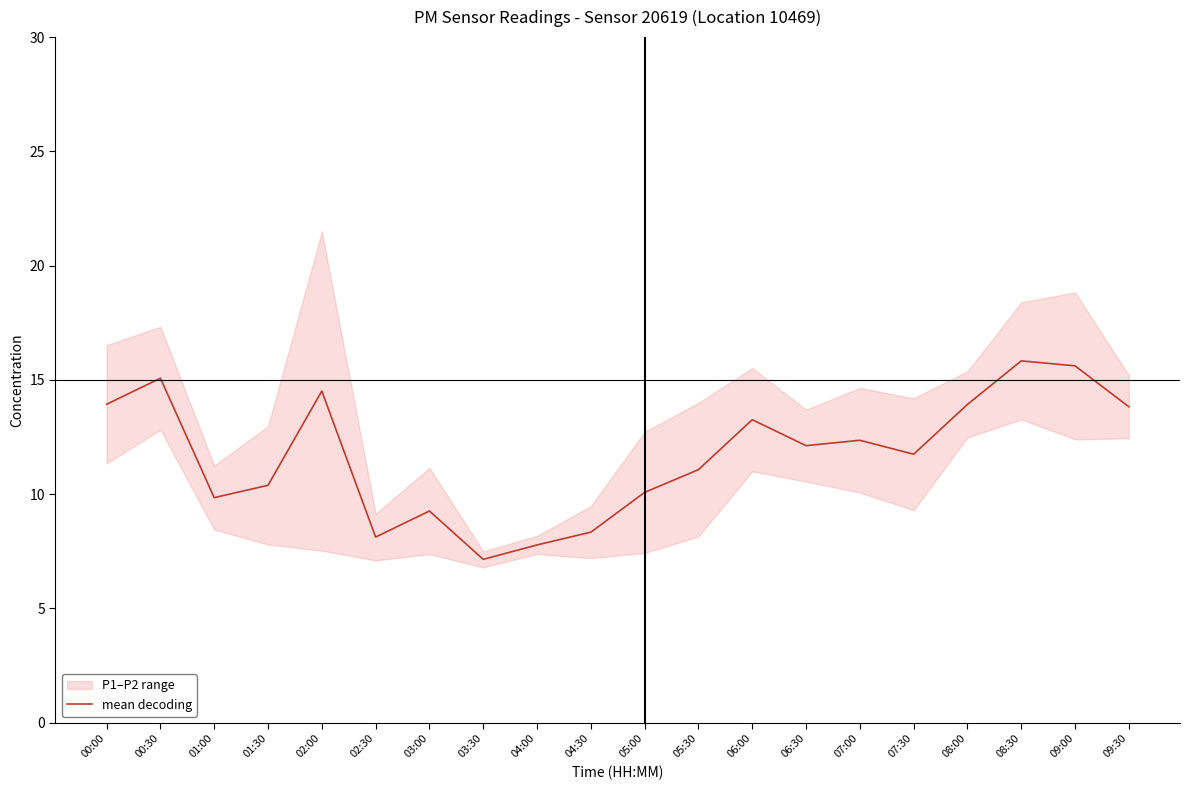

What is the ratio of the value at 05:00 to the value at 07:00?

0.8